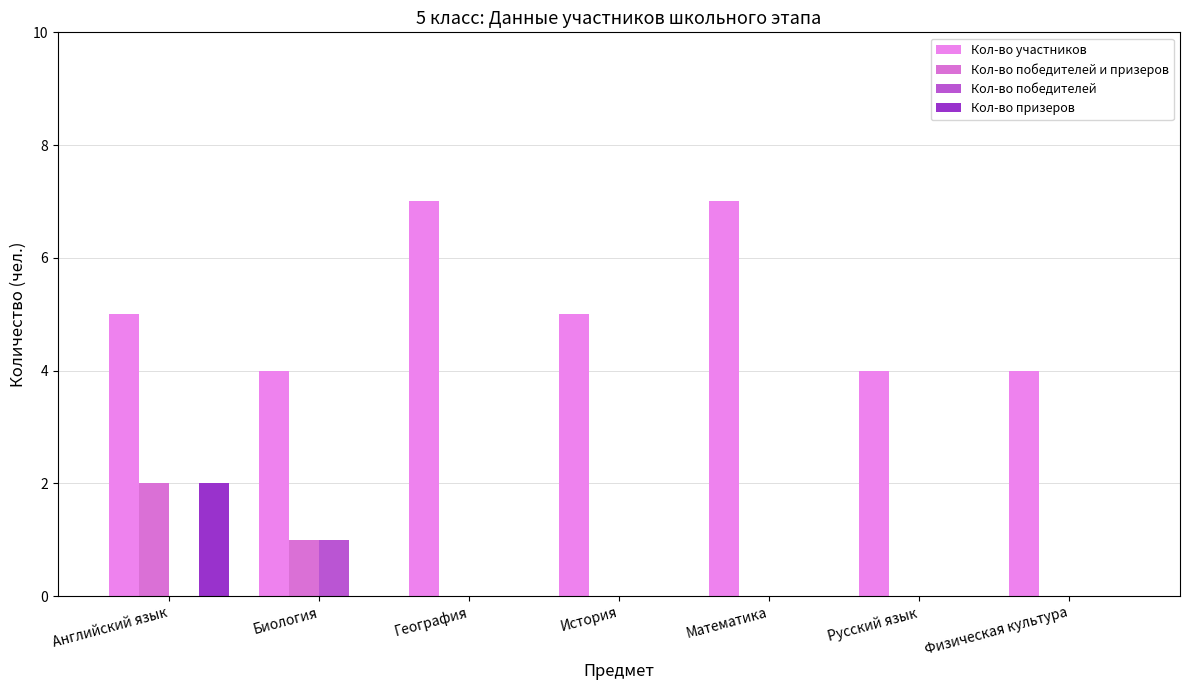

Which series has the largest total across all categories?

Кол-во участников